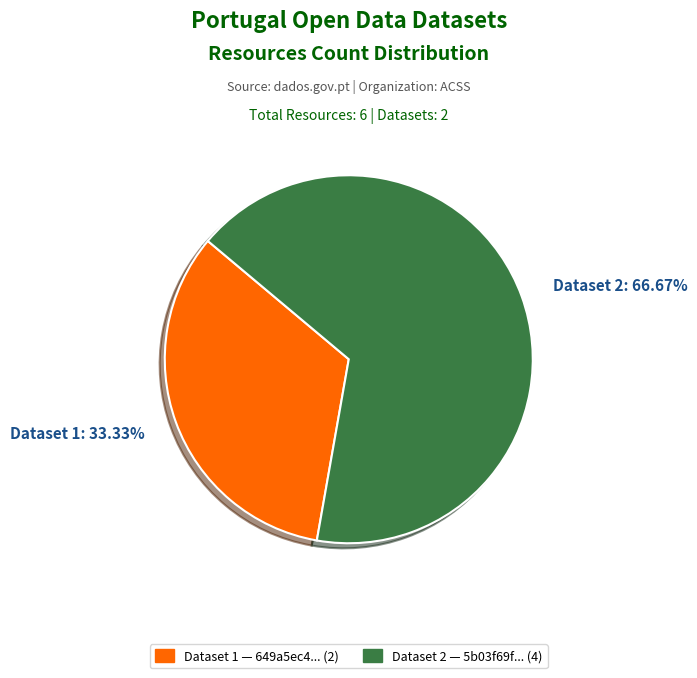

Which category has the biggest portion of the pie?

Dataset 2: 66.67%